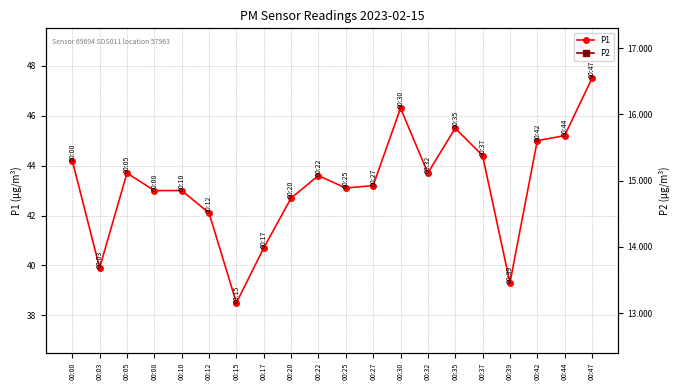

How many values in the P2 series are below 15?

7